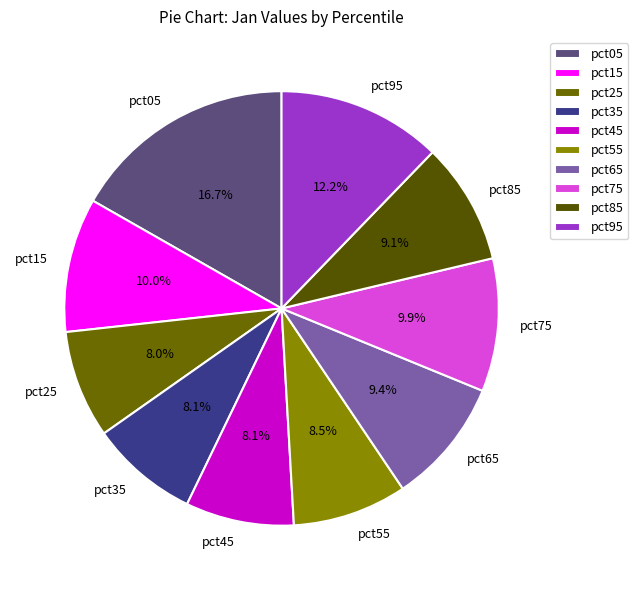

What is the largest slice in the pie chart?

pct05